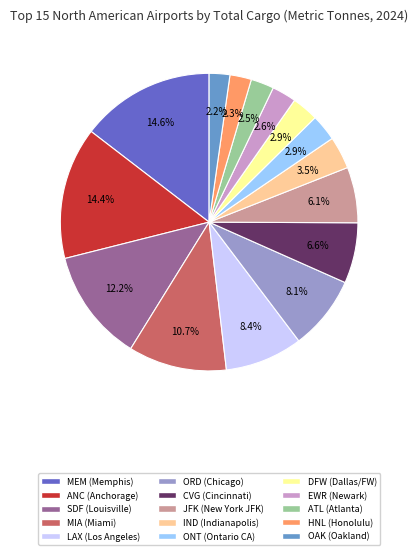

Does any single category account for the majority?

No